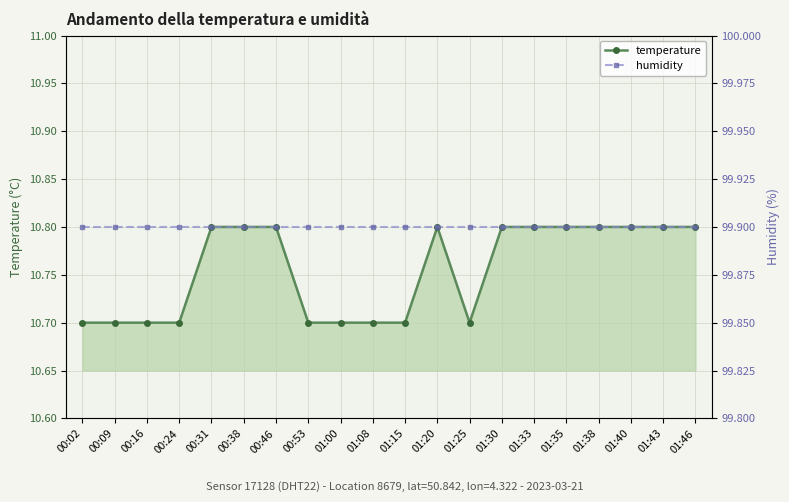

Does the chart display data point markers on the line(s)?

Yes